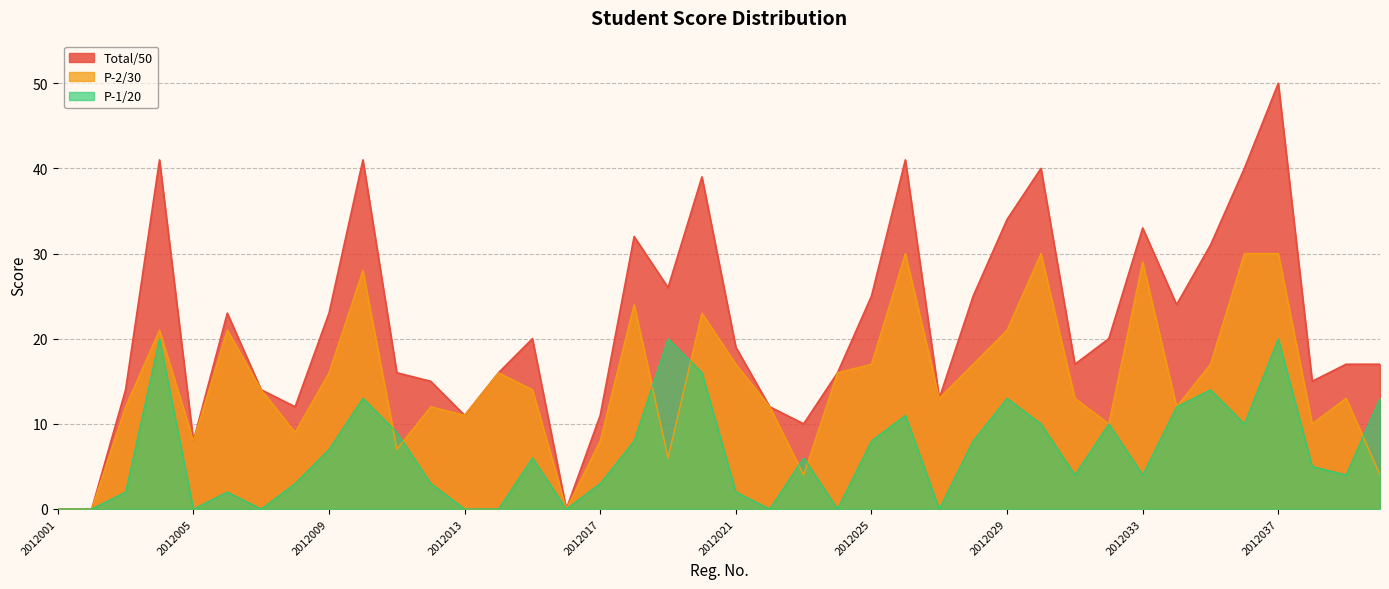

True or false: P-1/20 has a value of 8 at 2012002.

False